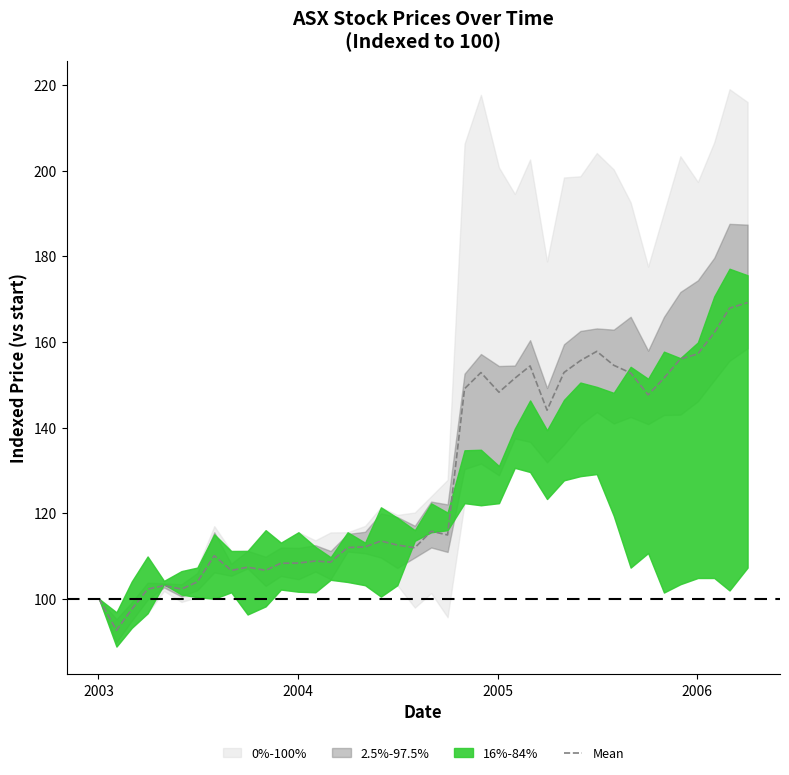

Which category has the lowest value across all series?

2003